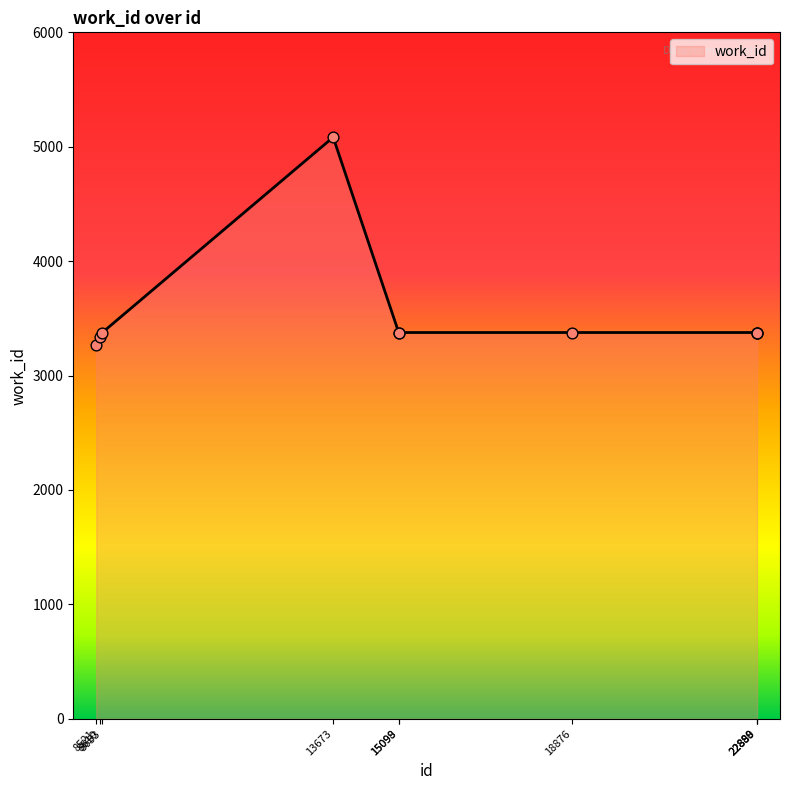

What is the difference between the maximum and minimum values?

1820